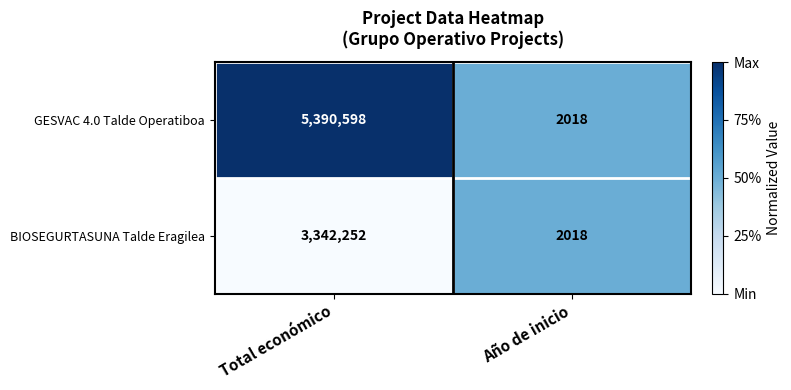

Reading left to right, transcribe all the data shown in this chart.

GESVAC 4.0 Talde Operatiboa: Total económico=5390598	Año de inicio=2018
BIOSEGURTASUNA Talde Eragilea: Total económico=3342252	Año de inicio=2018